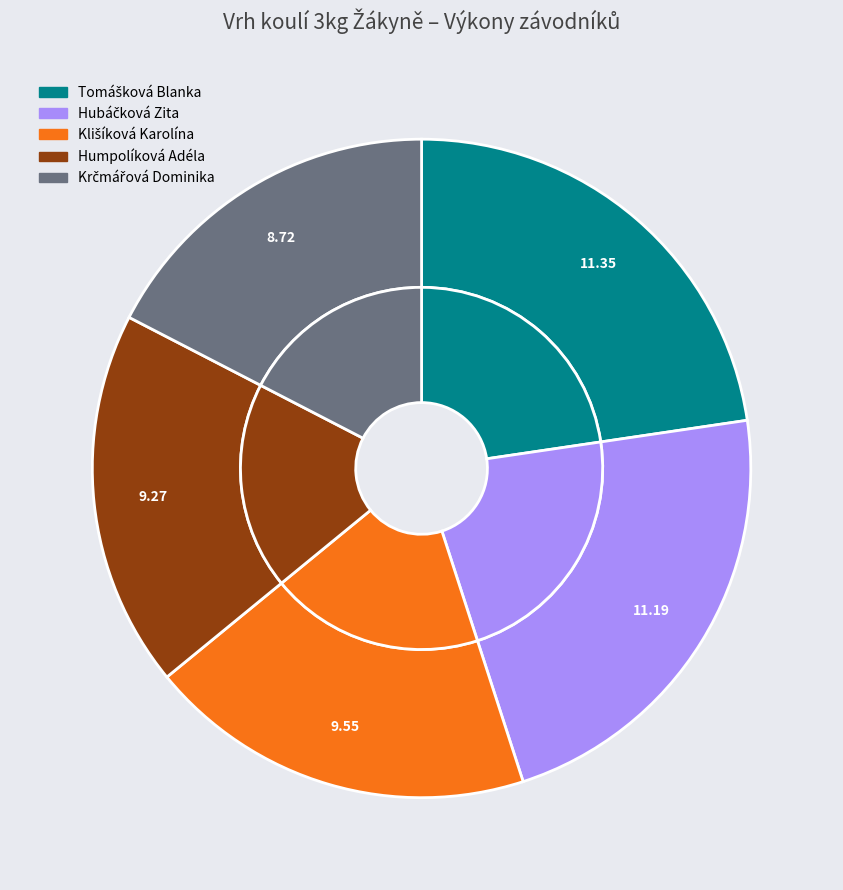

Is there any slice that represents more than half of the pie?

No